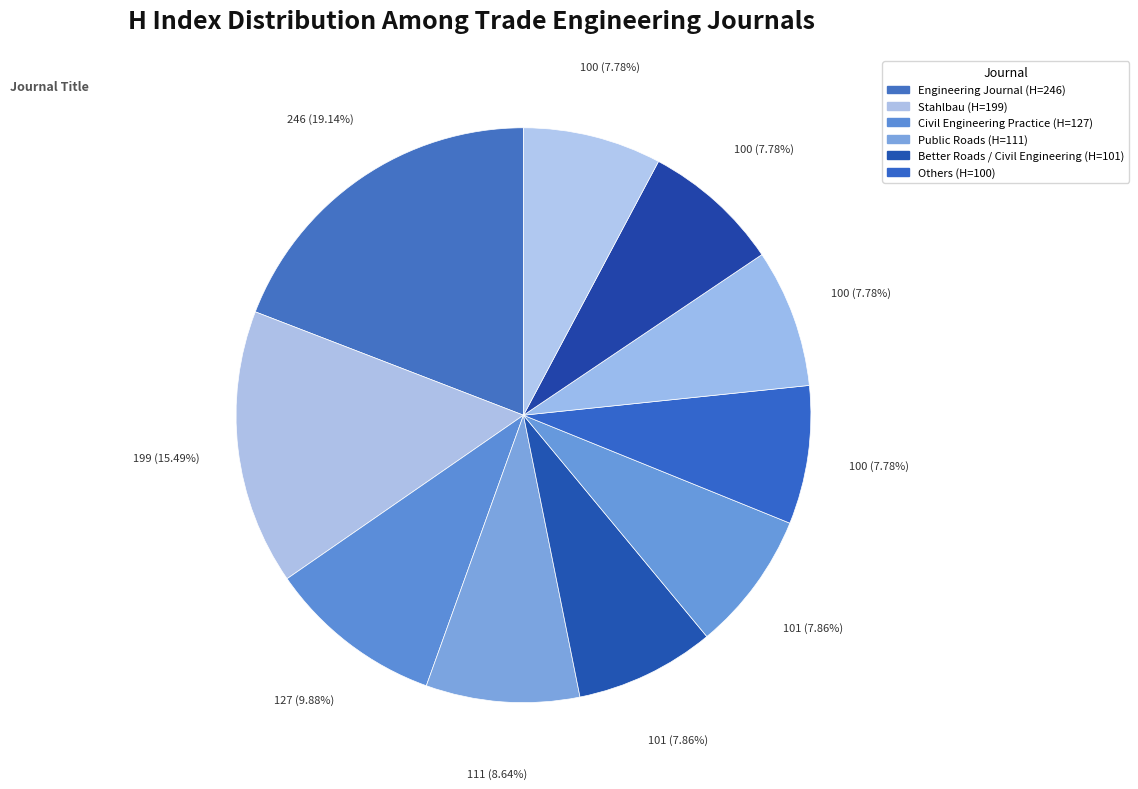

How many segments does this pie chart have?

10